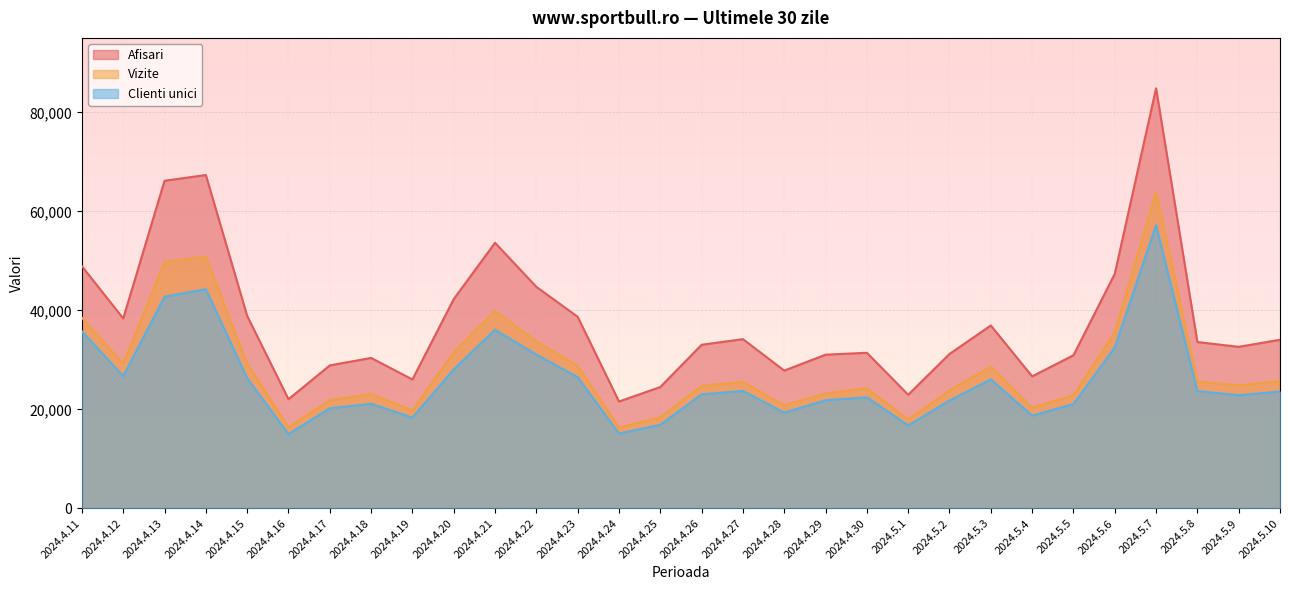

How many values in the Afisari series exceed 33603?

14